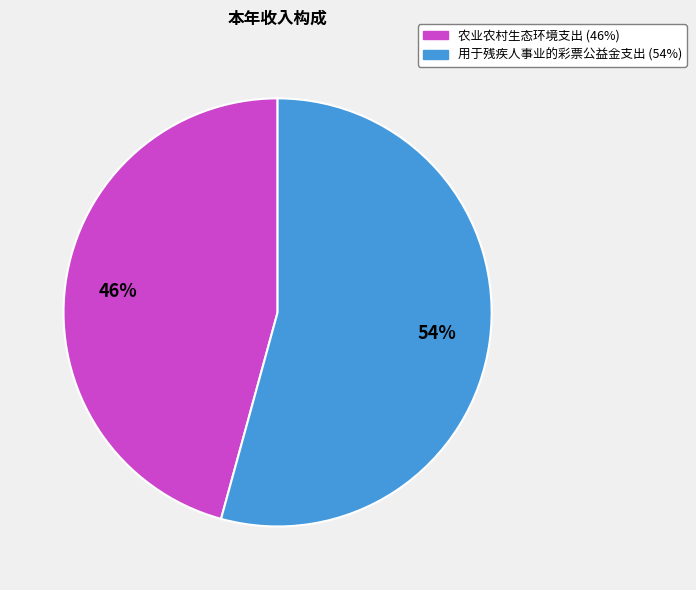

Is the sum of 农业农村生态环境支出 and 用于残疾人事业的彩票公益金支出 greater than half?

Yes